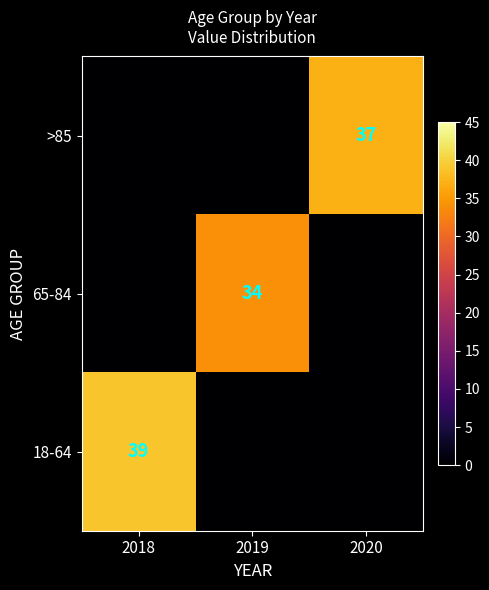

Is it true that >85 equals 59 at 2020?

False